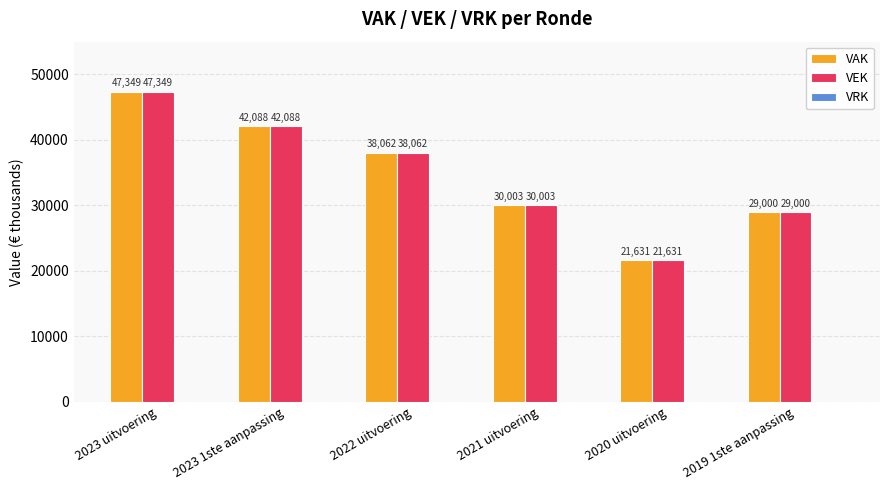

At how many categories does at least one series exceed 23588?

5